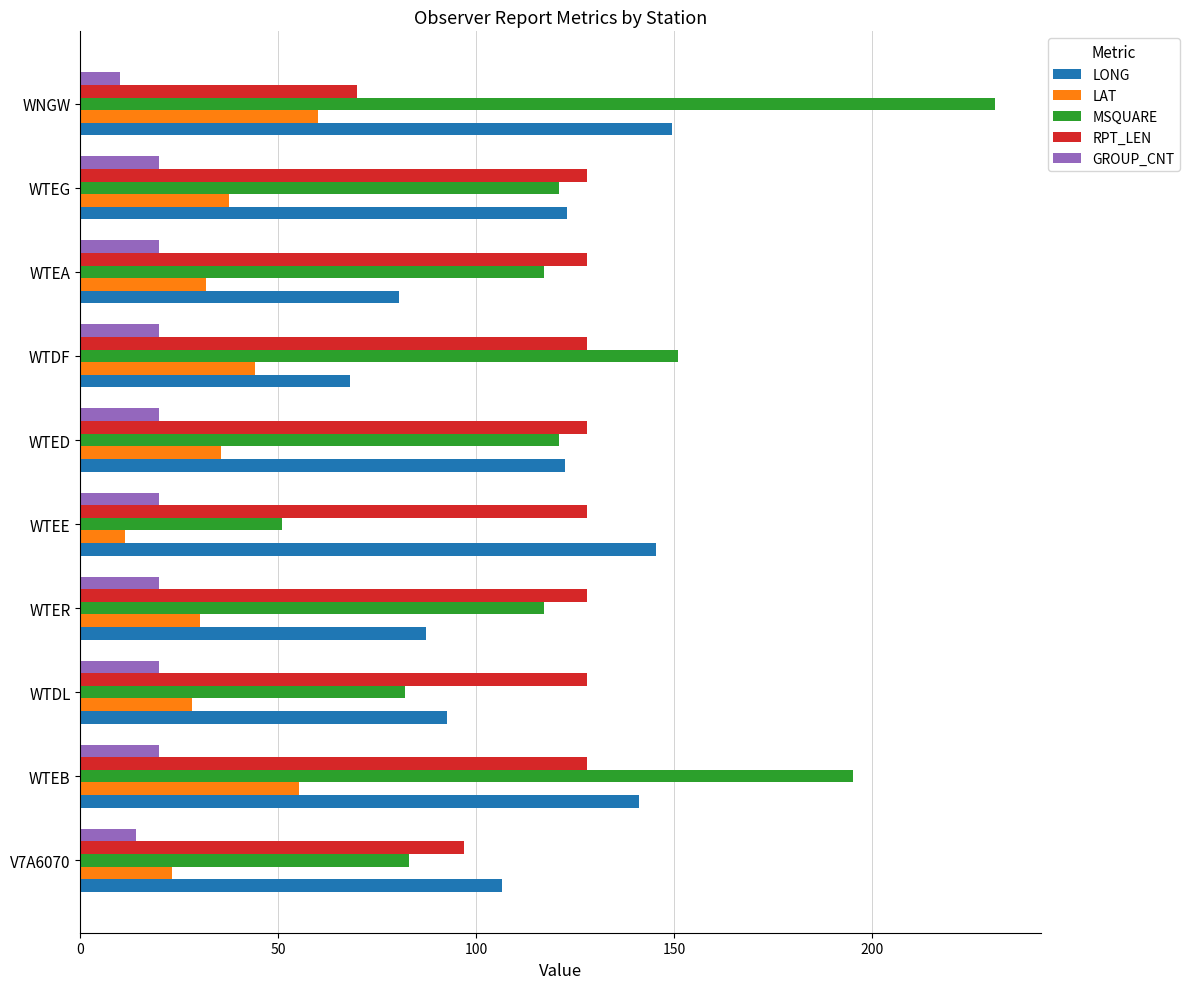

Which category has the lowest value in the GROUP_CNT series?

WNGW